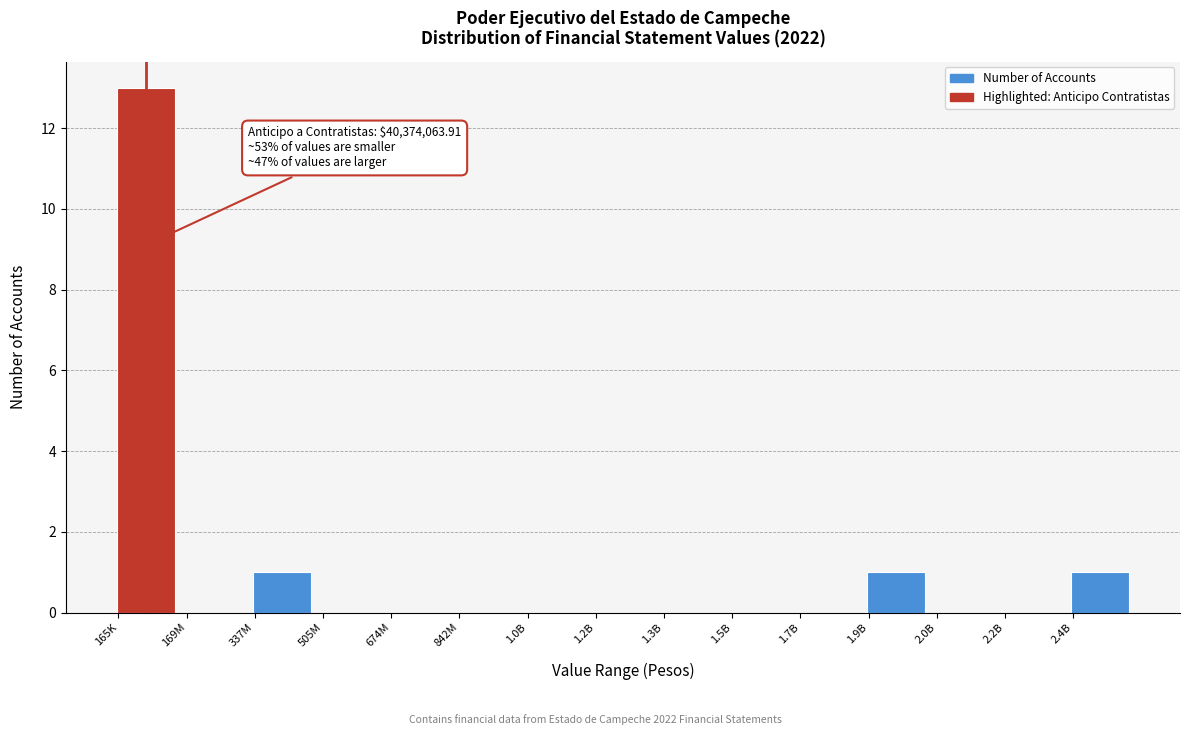

Reading left to right, transcribe all the data shown in this chart.

165K=13	169M=0	337M=1	505M=0	674M=0	842M=0	1.0B=0	1.2B=0	1.3B=0	1.5B=0	1.7B=0	1.9B=1	2.0B=0	2.2B=0	2.4B=1